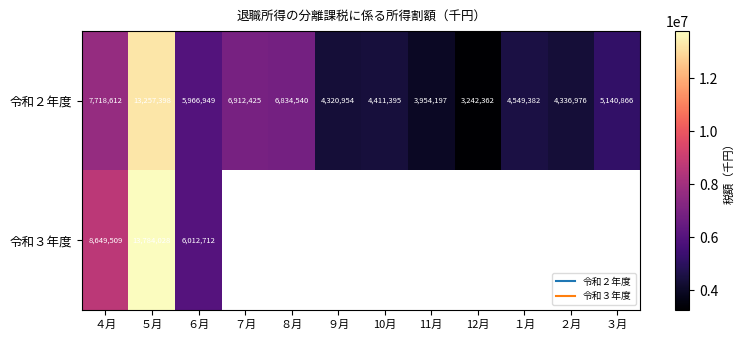

Which has a higher value, ３月 or ７月?

７月